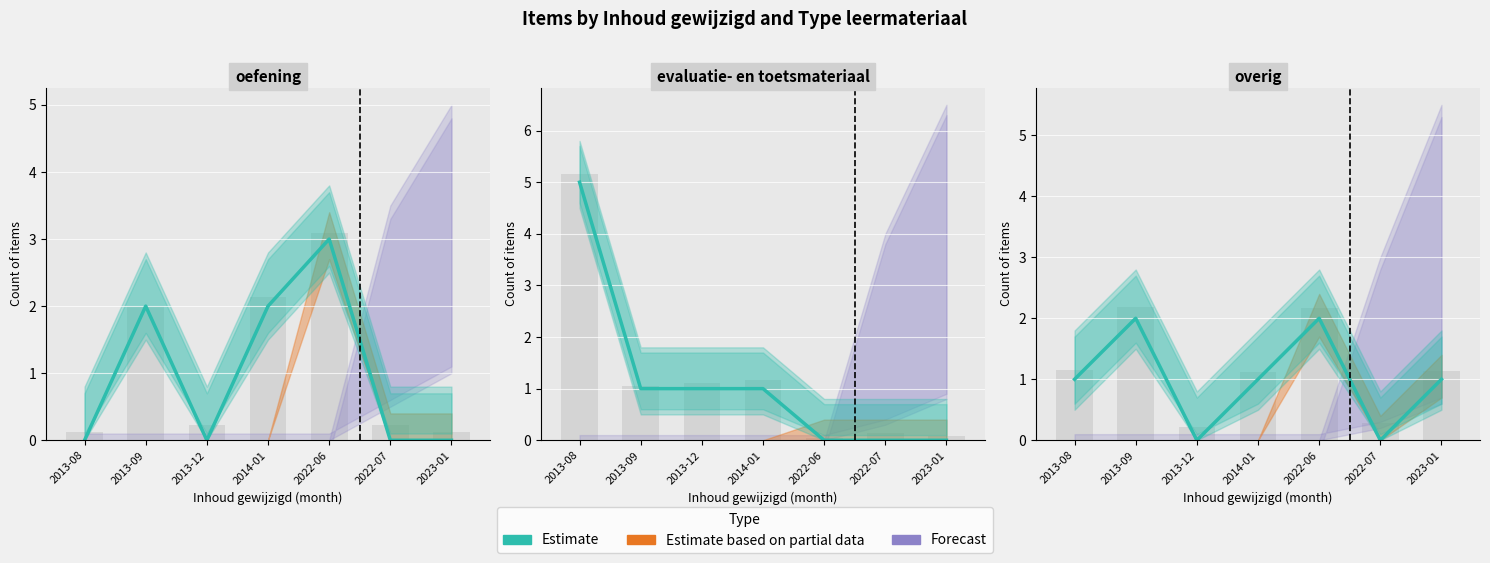

What is the change in value from 2022-07 to 2023-01?

+1